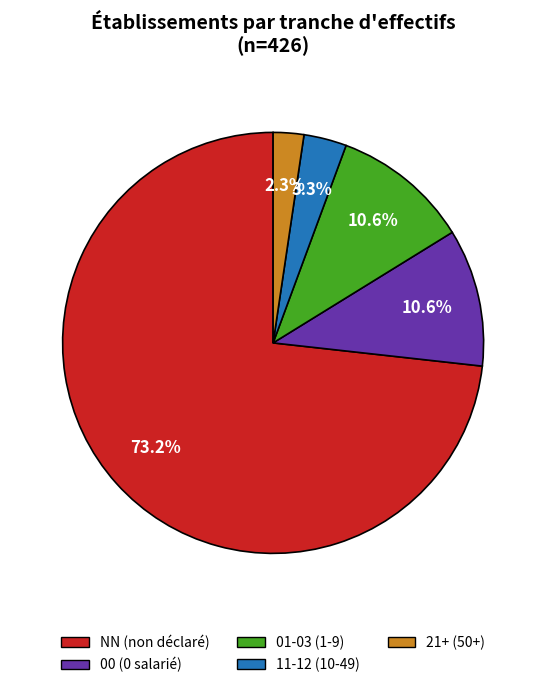

Which has a higher value, 11-12 (10-49) or 21+ (50+)?

11-12 (10-49)